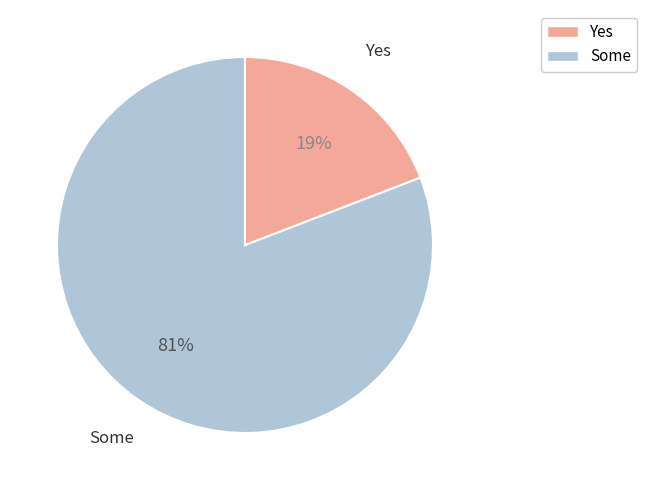

To the nearest percent, what is the average slice percentage?

50%